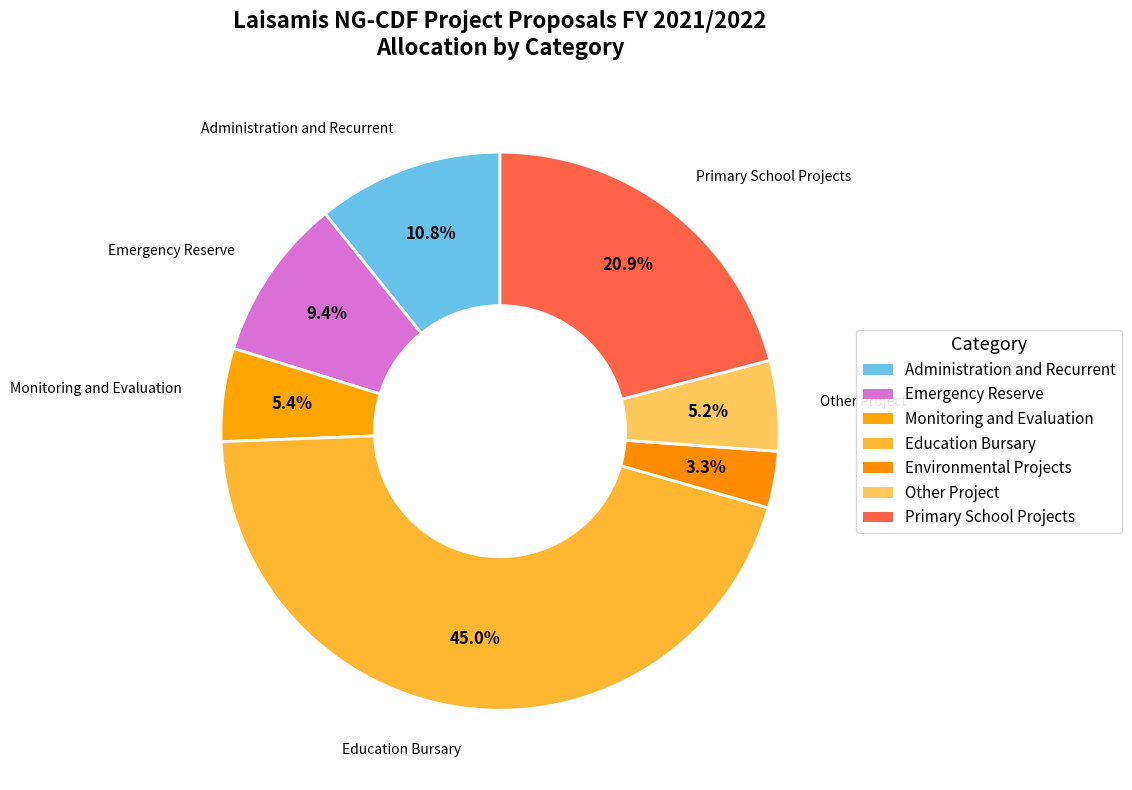

Combined, do Administration and Recurrent and Monitoring and Evaluation account for over 50%?

No